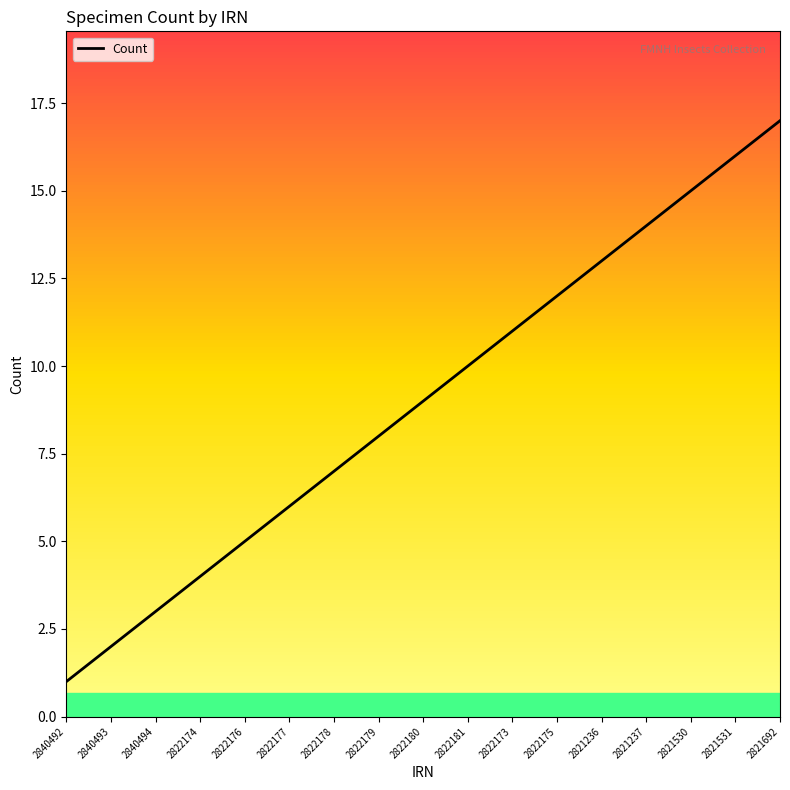

How many categories are shown in the chart?

17